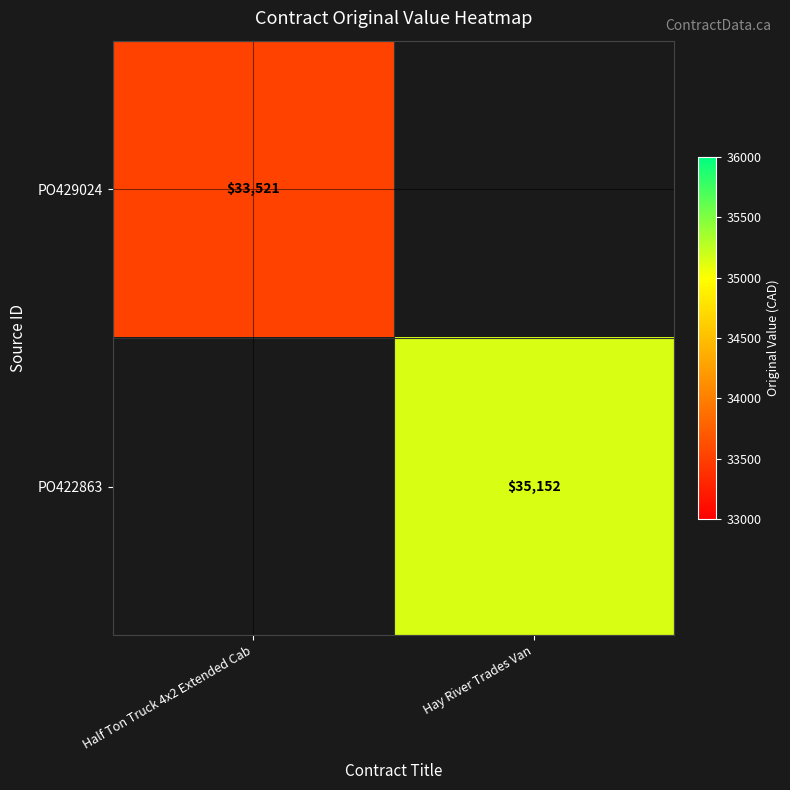

The PO422863 series shows 56434 at Hay River Trades Van. True or false?

False